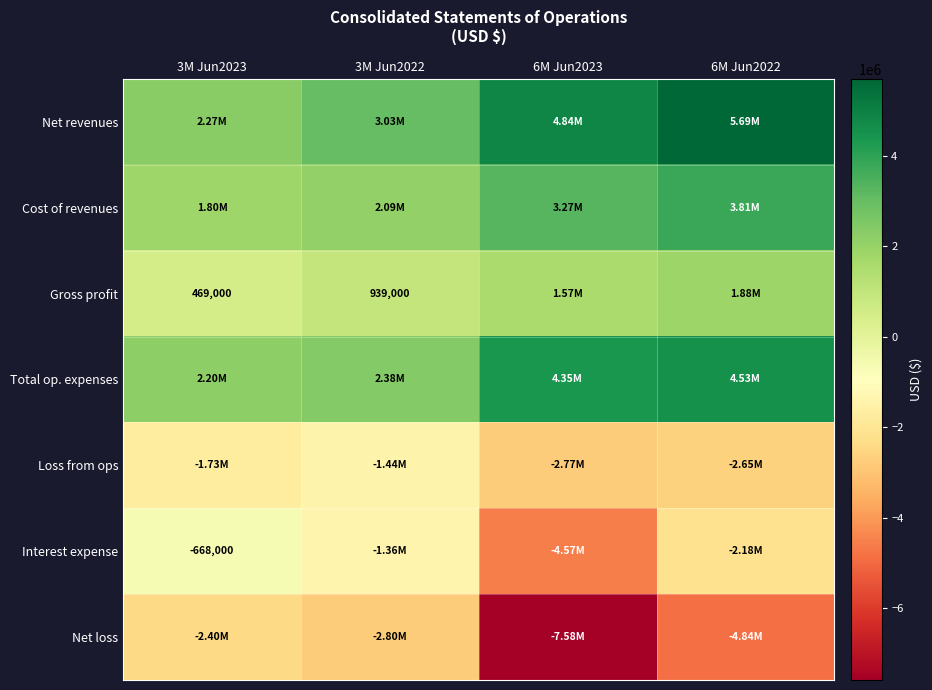

The value of Total op. expenses at 3M Jun2022 is 3944088. True or false?

False